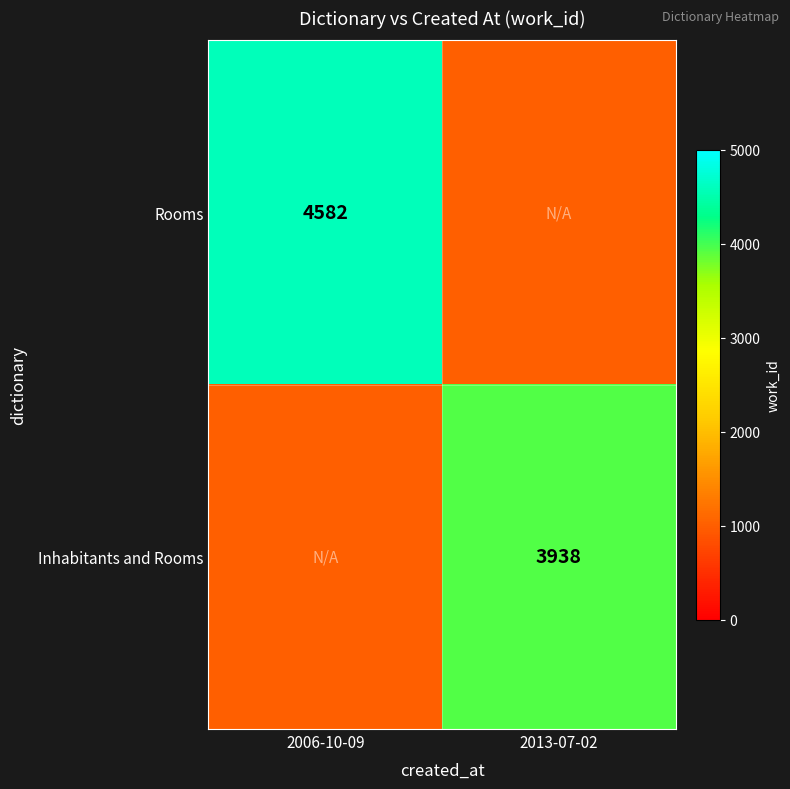

True or false: Rooms has a value of 4582 at 2006-10-09.

True